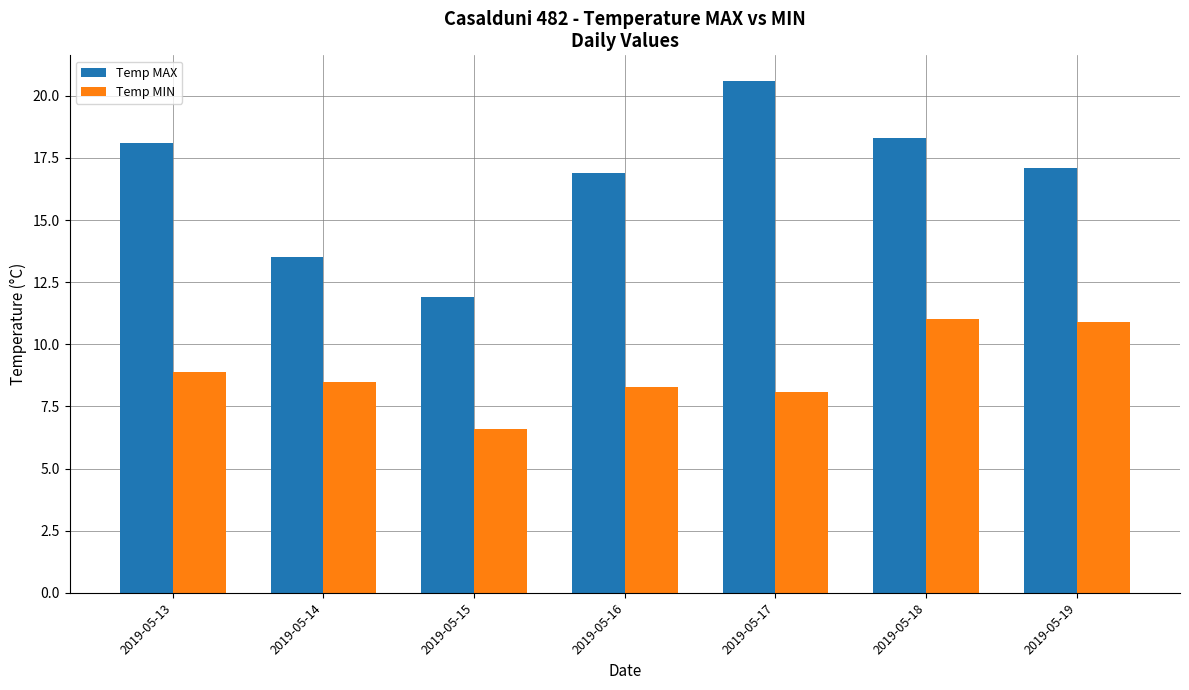

What is the value of the Temp MIN bar at the 4th from the left?

8.3